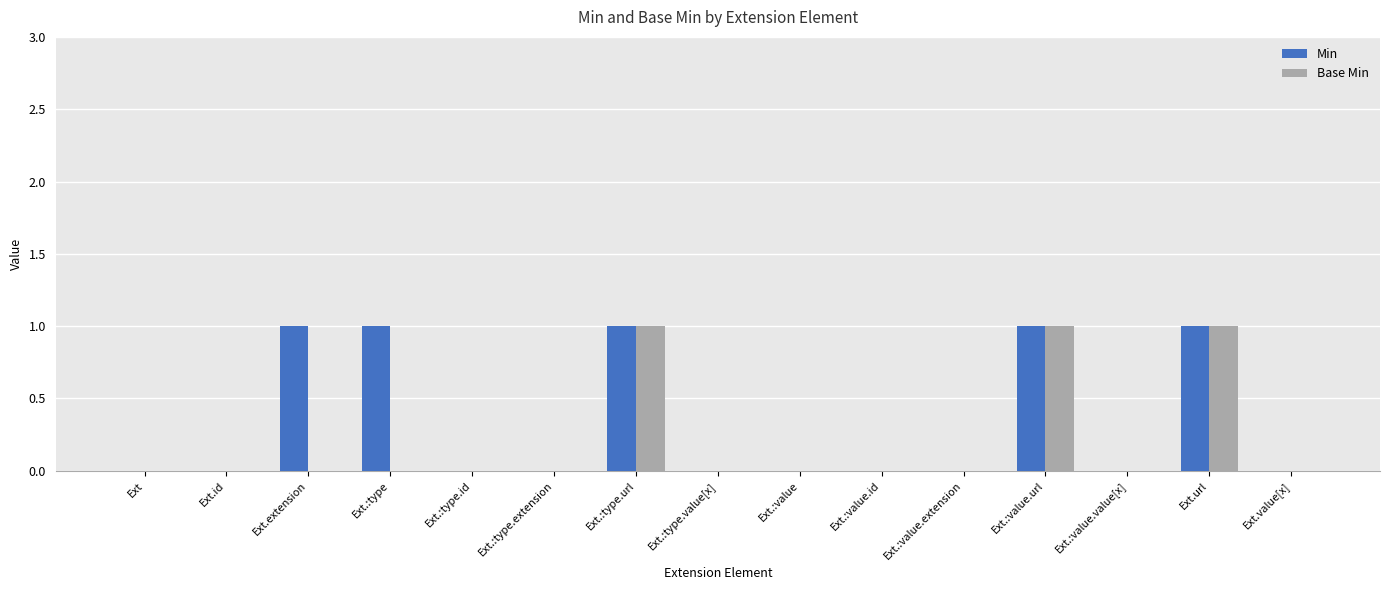

Which series has the largest total across all categories?

Min